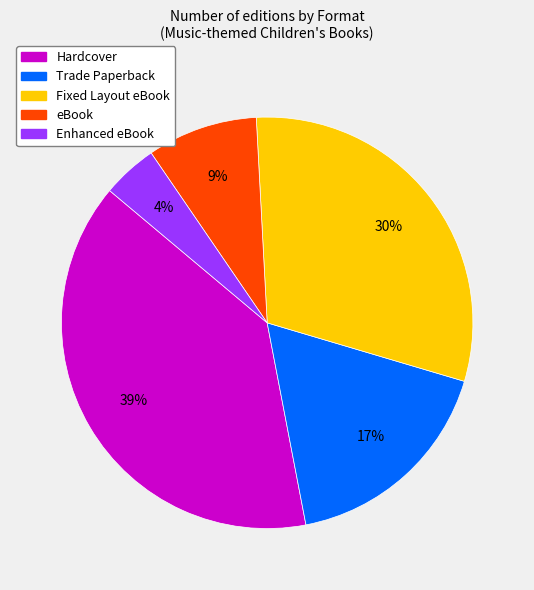

How many slices are in this pie chart?

5